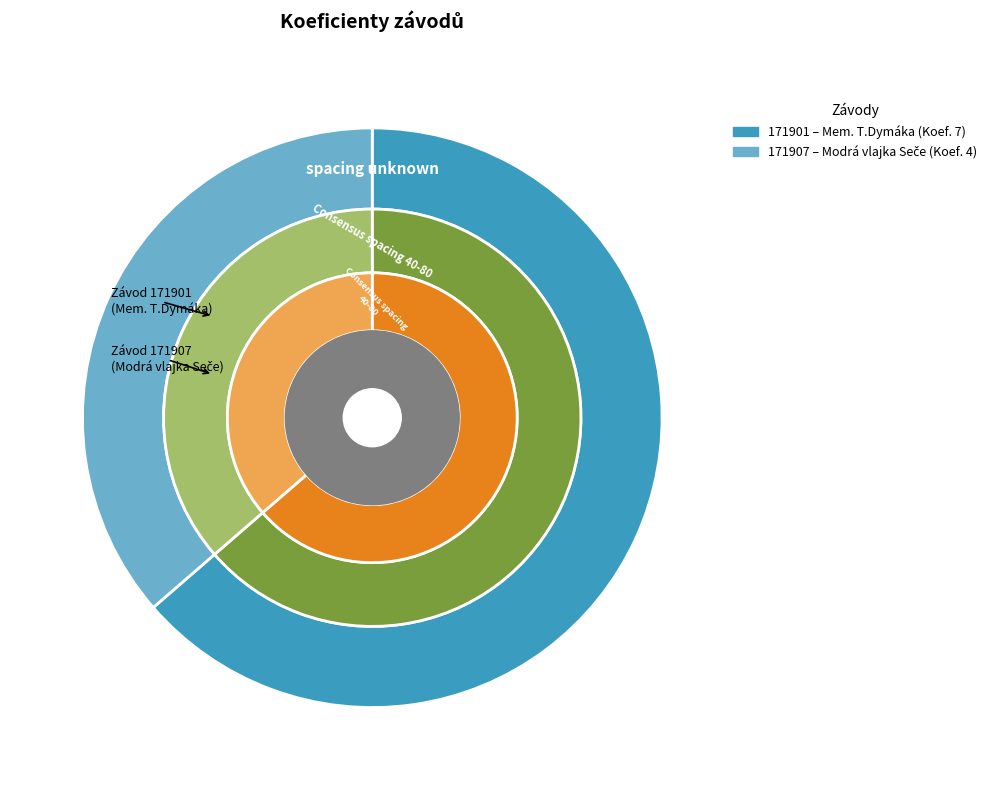

Is 171907 the majority of the pie?

No